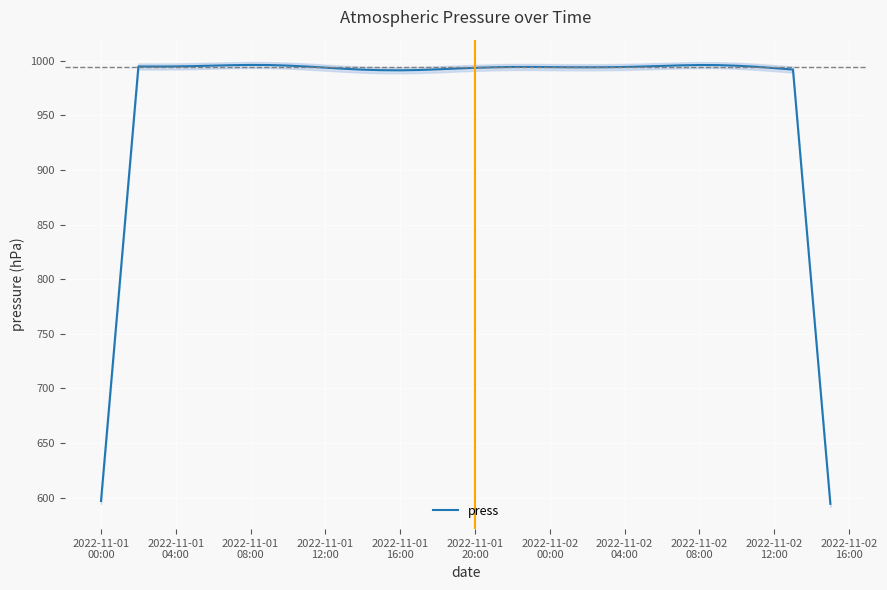

What is the minimum value for press?

594.3